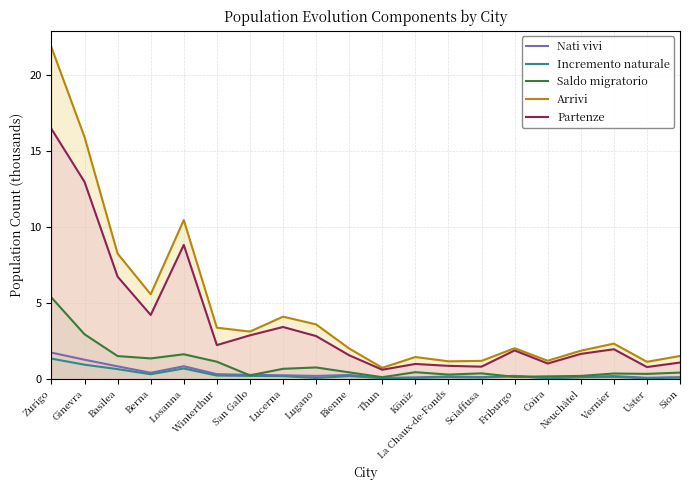

True or false: Saldo migratorio and Partenze intersect in this chart.

False